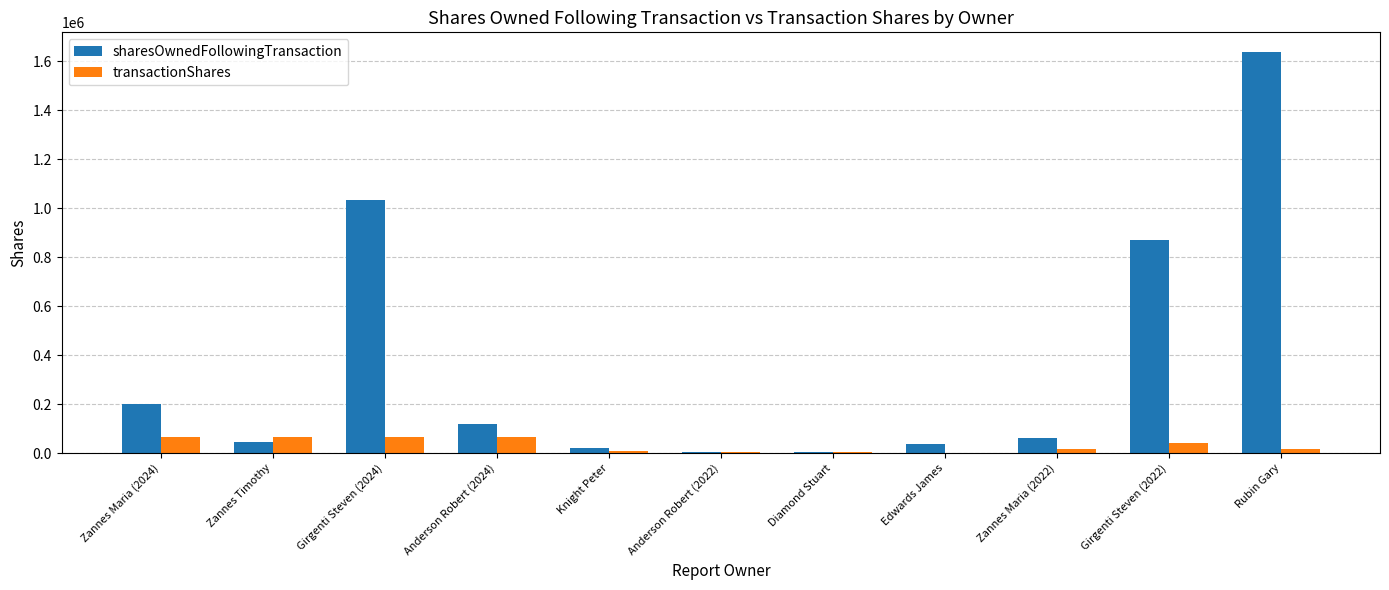

How many categories are shown in the chart?

11